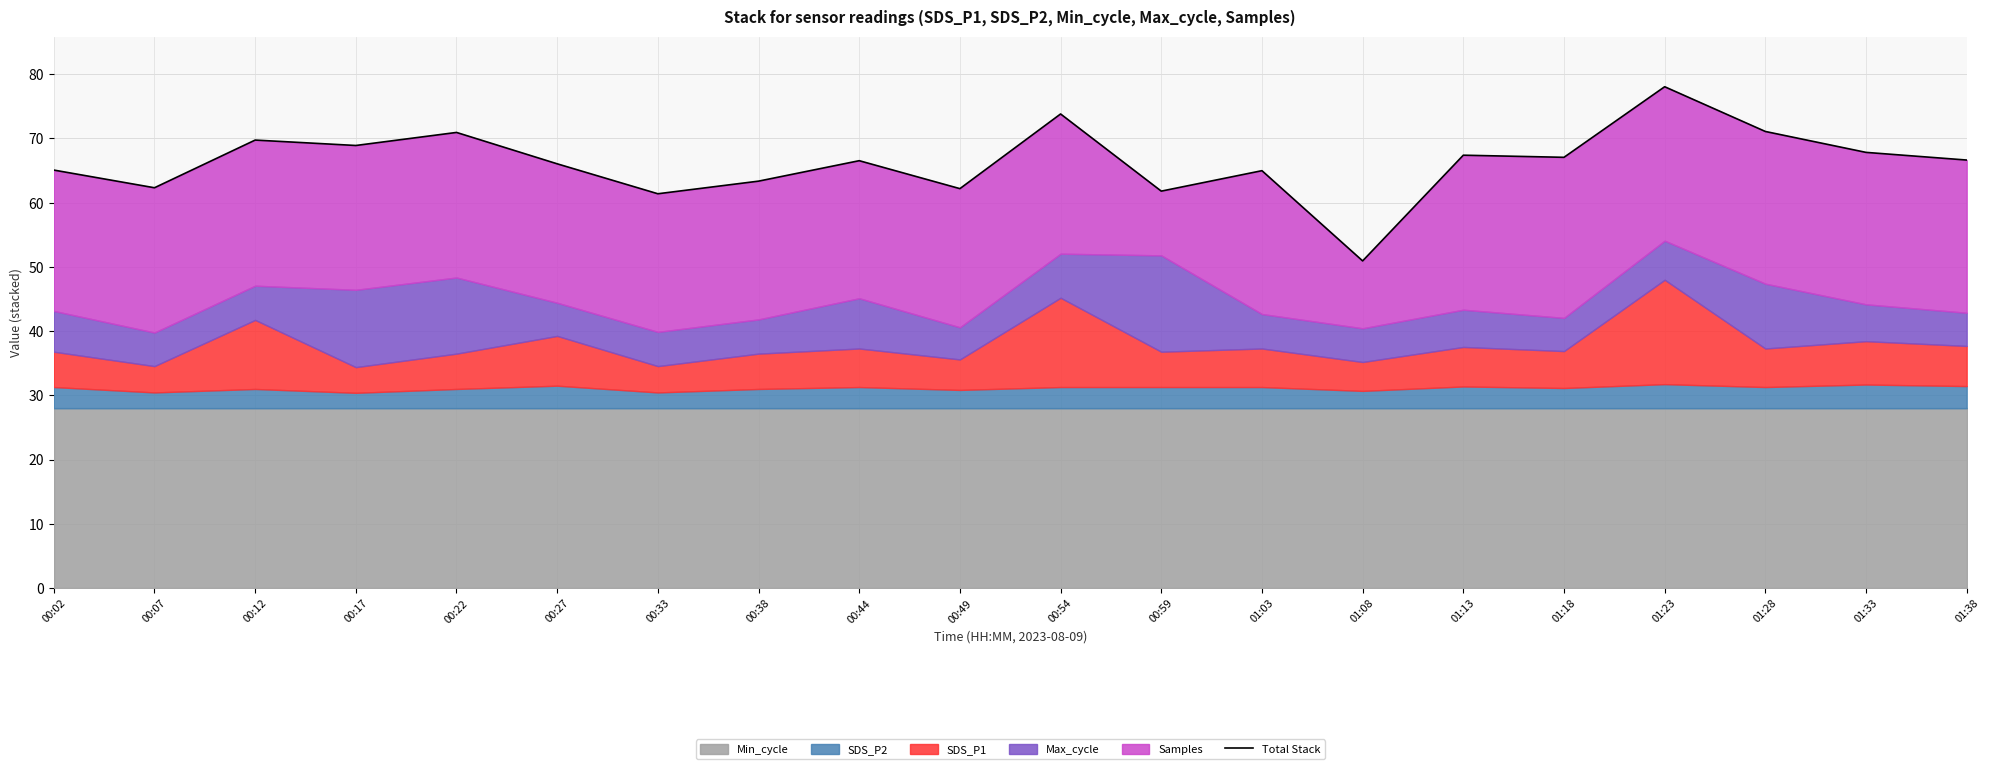

What is the greatest value displayed?

78.1